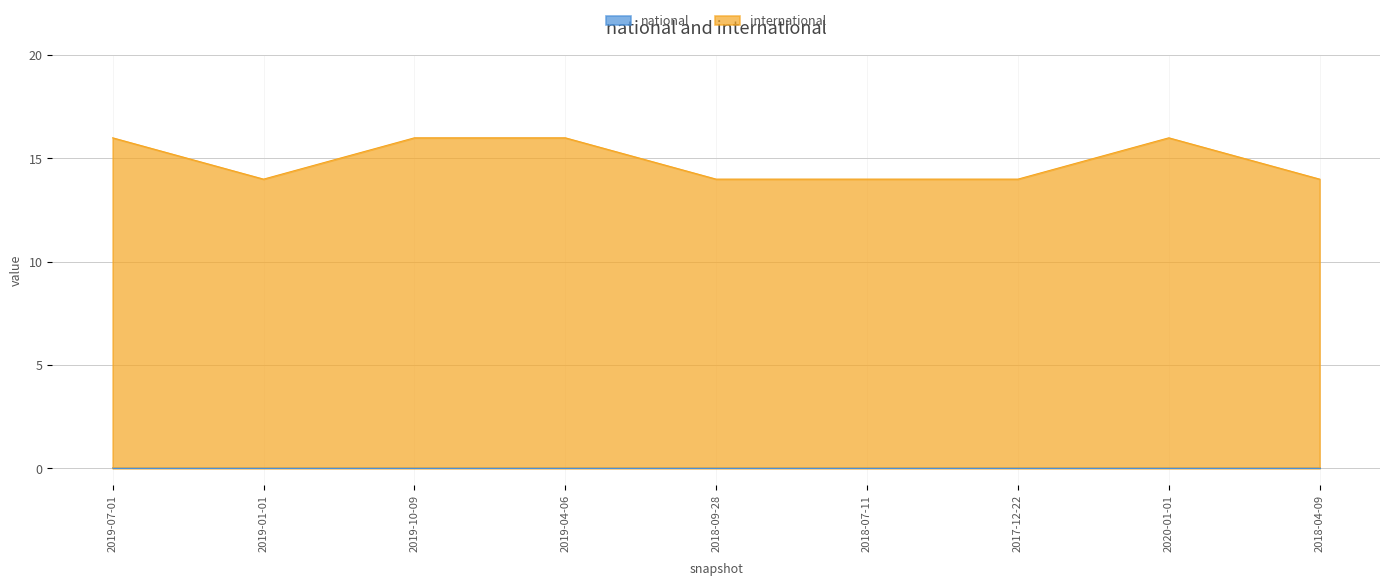

What is the label of the 3rd point from the left?

2019-10-09